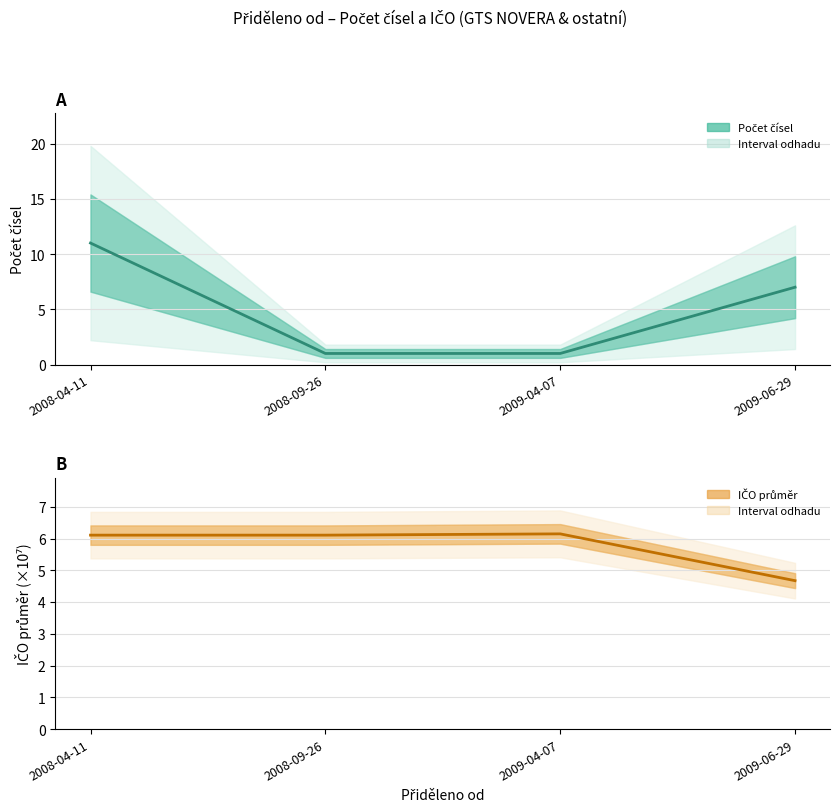

Reading right to left, transcribe all the data shown in this chart.

Počet čísel: 7.0	1.0	1.0	11.0
IČO průměr (×10⁷): 4.7	6.1	6.1	6.1